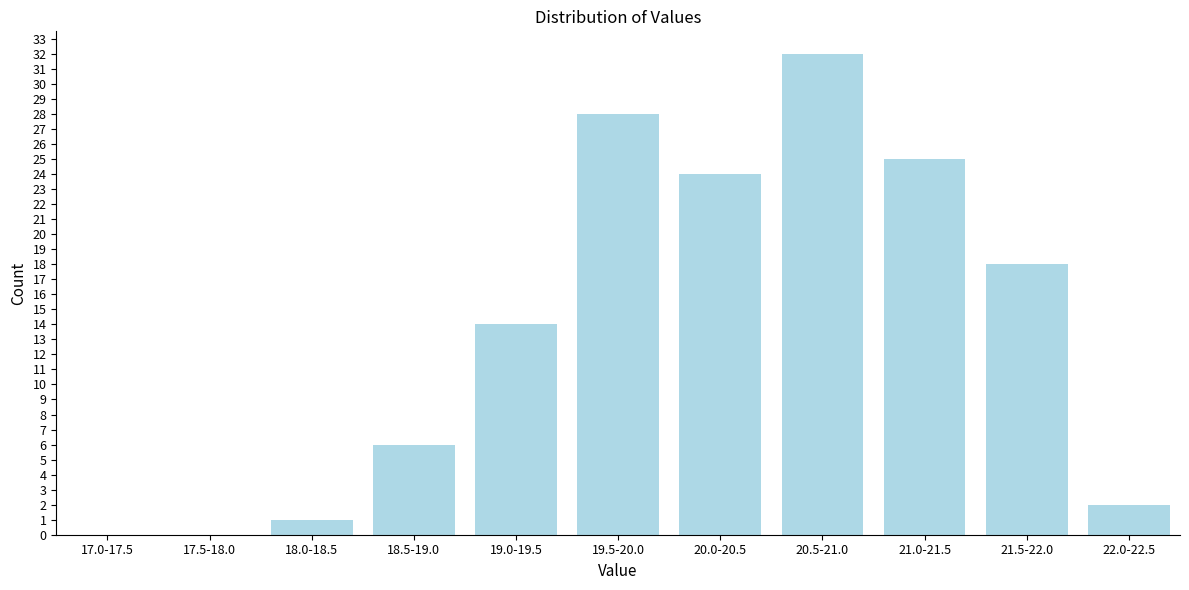

Reading left to right, extract all data points from this chart.

17.0-17.5=0	17.5-18.0=0	18.0-18.5=1	18.5-19.0=6	19.0-19.5=14	19.5-20.0=28	20.0-20.5=24	20.5-21.0=32	21.0-21.5=25	21.5-22.0=18	22.0-22.5=2